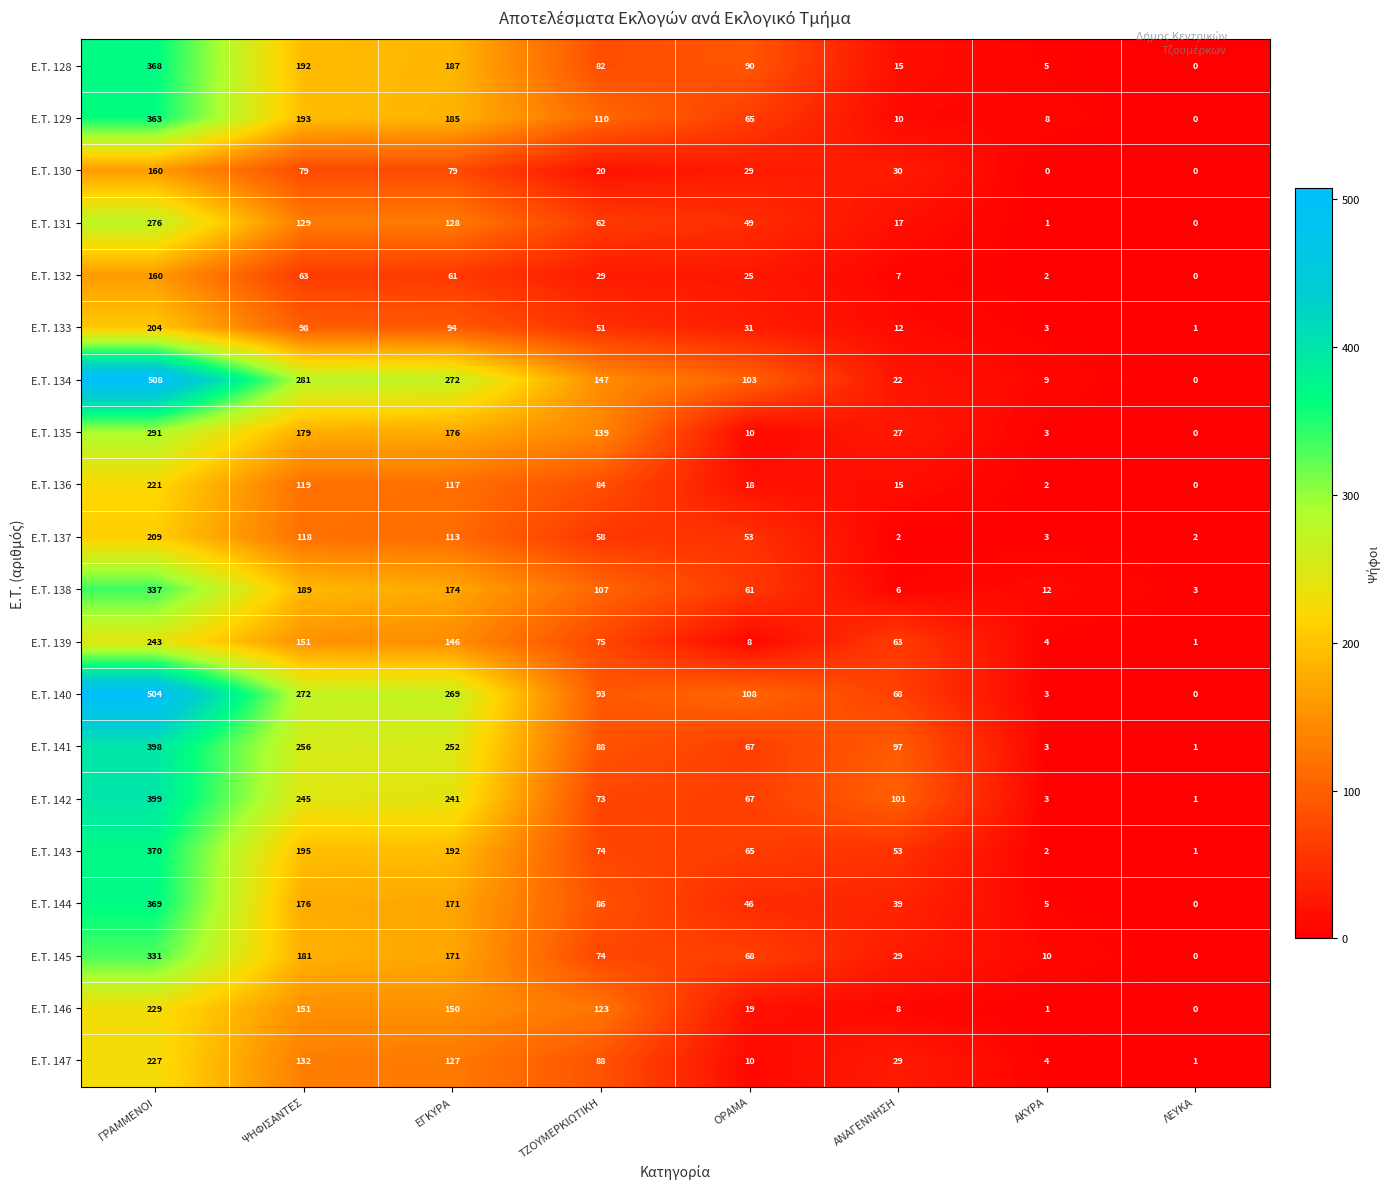

Where is Ε.Τ. 138 nearest to the value 170?

ΕΓΚΥΡΑ